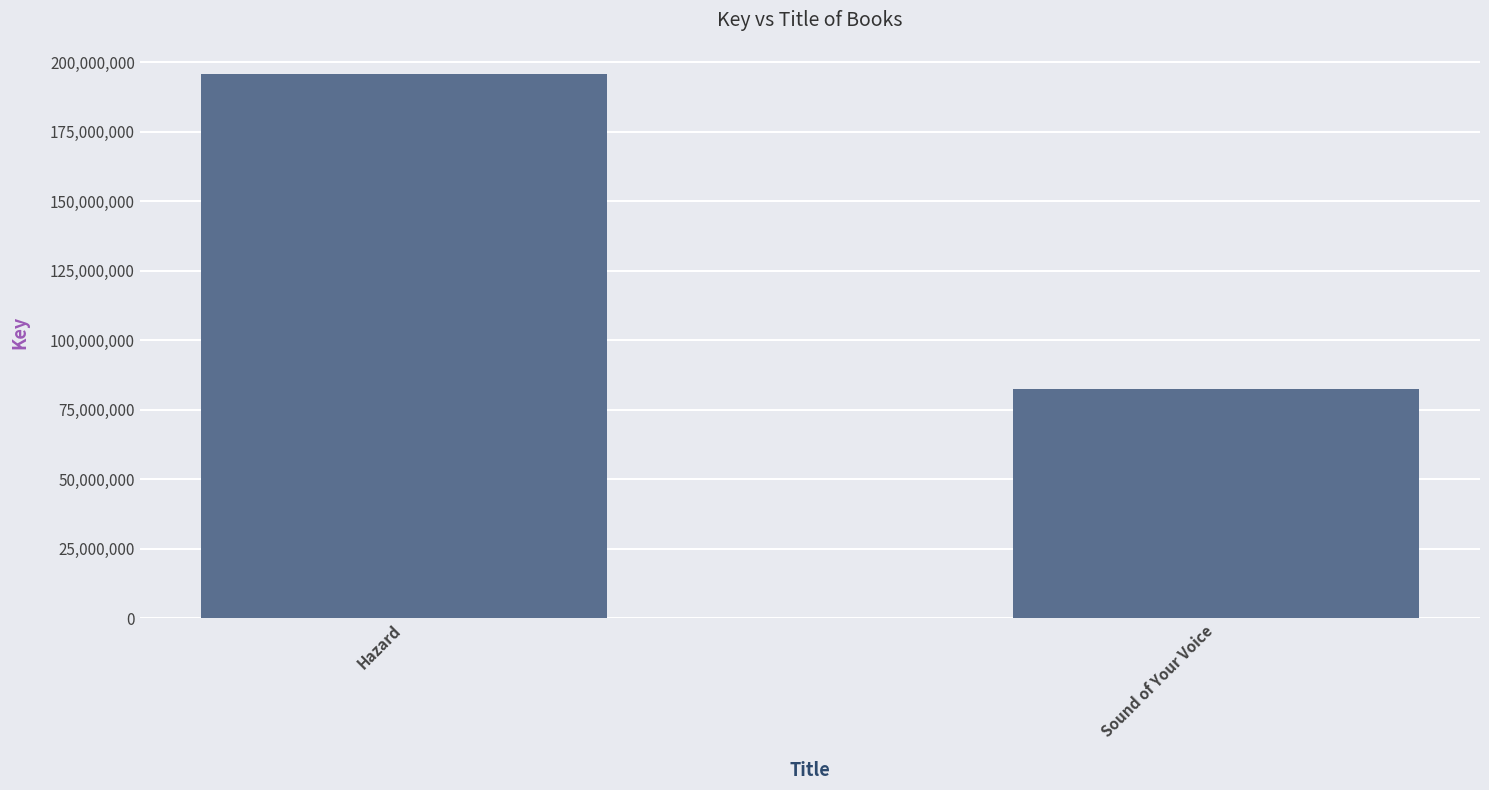

At which category does the chart reach its peak across all series?

Hazard